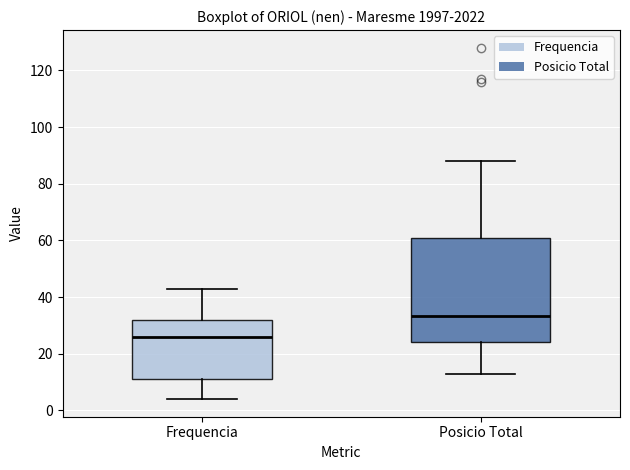

Reading left to right, transcribe this box plot: for each box, give where its median line is, the range the box spans, and where its two whiskers end, as read against the y-axis. The values are not printed on the chart, so give them approximately, as read against the axis.

Frequencia: median 26, box 12 to 32, whiskers 4 to 44
Posicio Total: median 34, box 24 to 60, whiskers 14 to 88